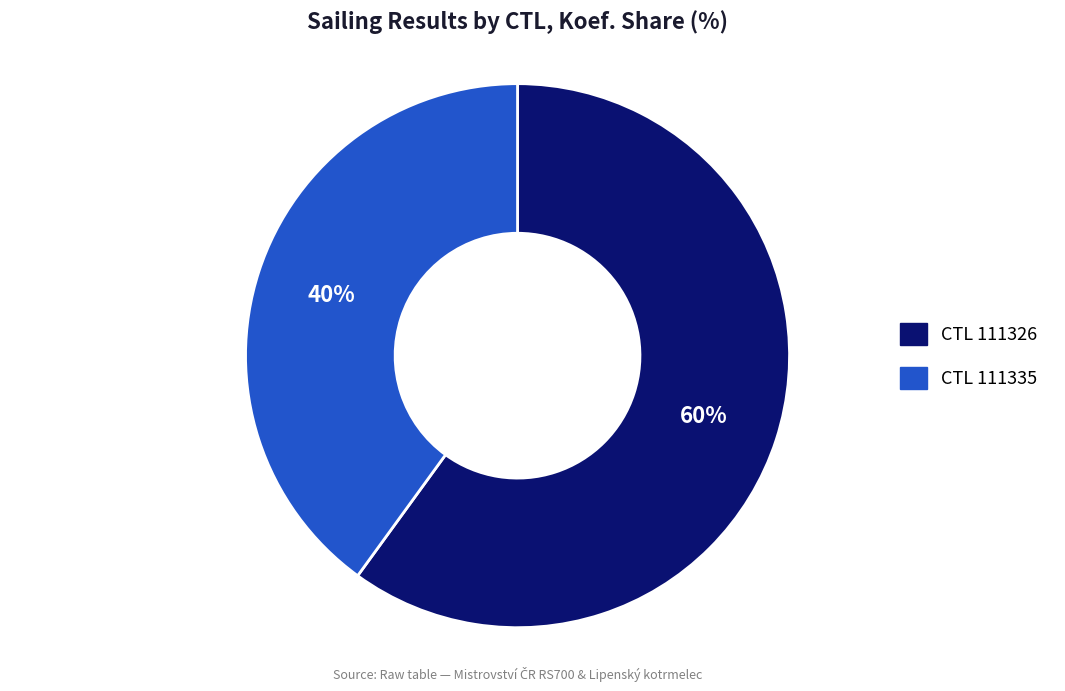

To the nearest percent, what is the average slice percentage?

50%